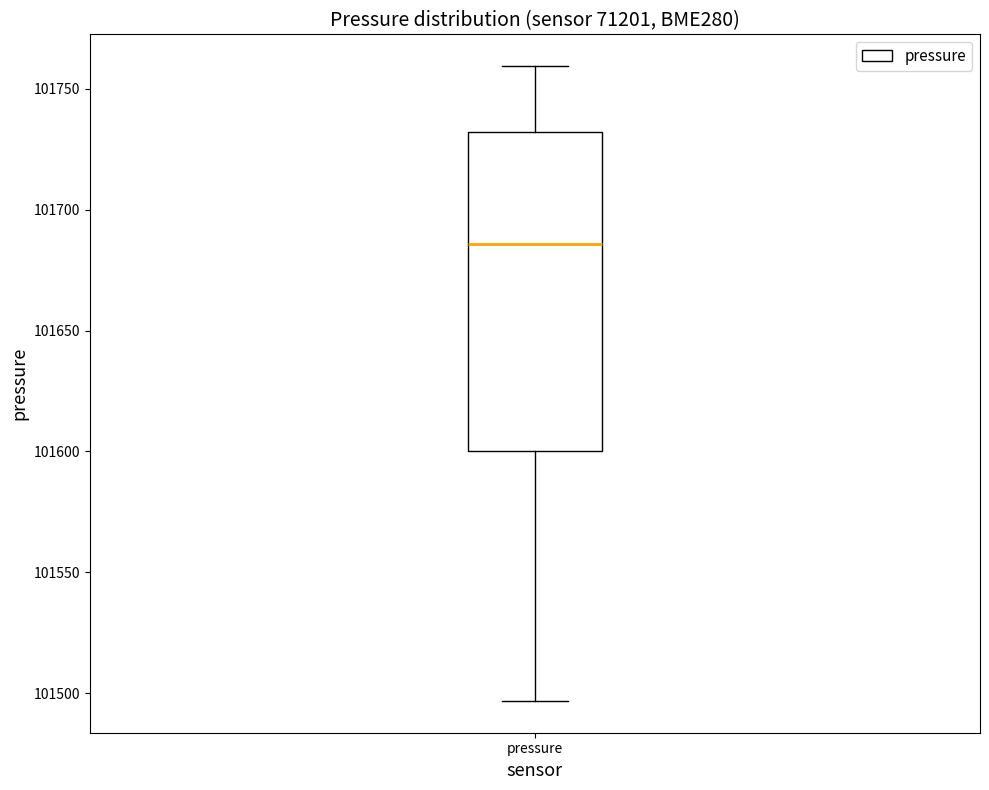

Where does the upper whisker of the box for pressure end on the y-axis? The values are not printed on the chart, so give them approximately, as read against the axis.

101760